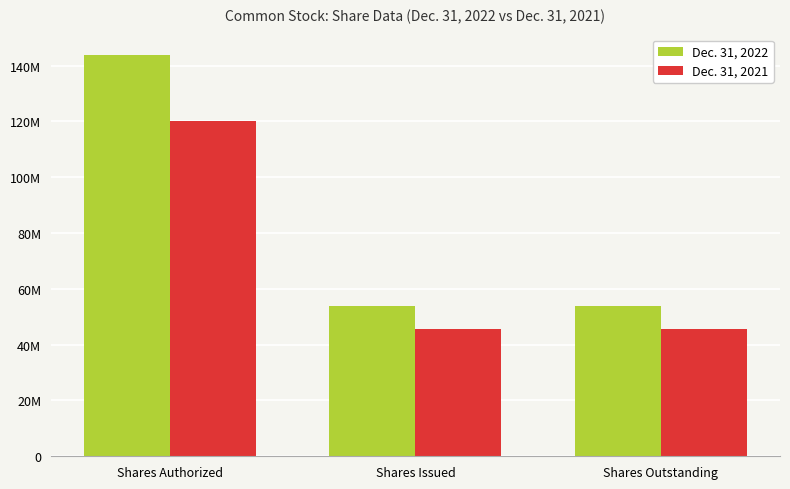

Is it true that Dec. 31, 2022 equals 144000000 at Shares Authorized?

True